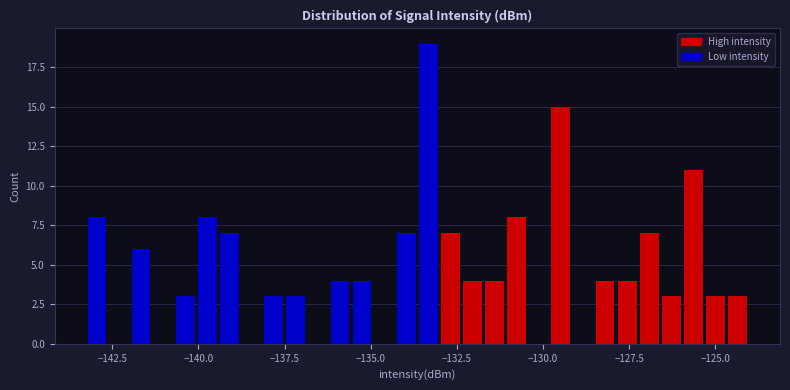

Read against the x-axis, roughly where is the centre of the tallest bar?

-133.5